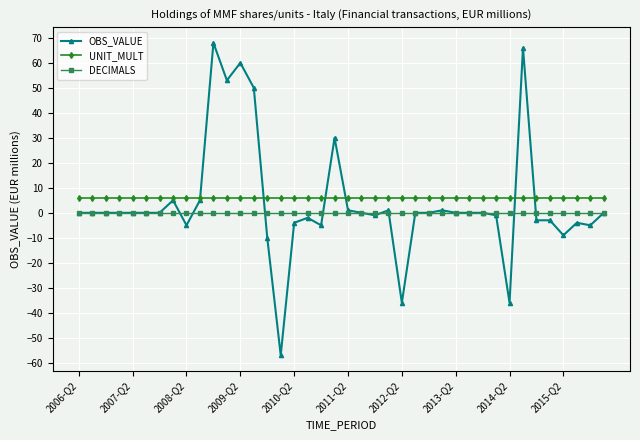

Which series has the largest range (max minus min)?

OBS_VALUE